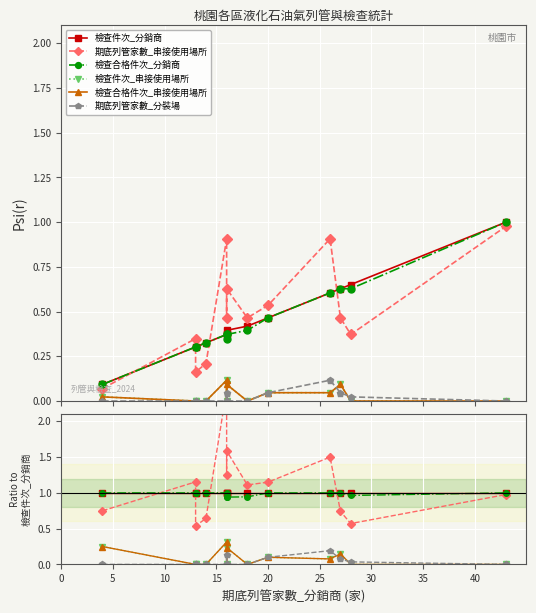

Which series changed the most between 40 and 10?

期底列管家數_串接使用場所